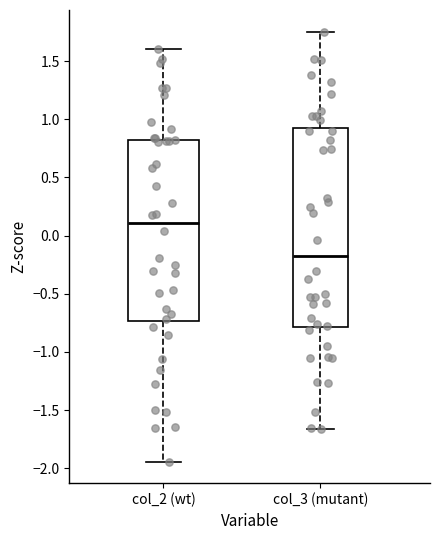

Reading left to right, transcribe this box plot: for each box, give where its median line is, the range the box spans, and where its two whiskers end, as read against the y-axis. The values are not printed on the chart, so give them approximately, as read against the axis.

col_2 (wt): median 0.10, box -0.75 to 0.80, whiskers -1.95 to 1.60
col_3 (mutant): median -0.15, box -0.80 to 0.90, whiskers -1.65 to 1.75